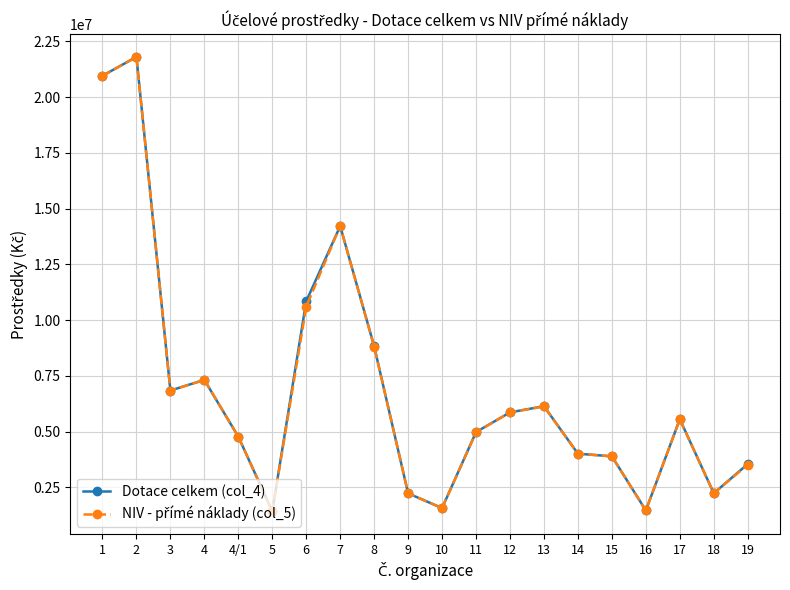

What is the value of the Dotace celkem (col_4) point at the 6th from the left?

1425822